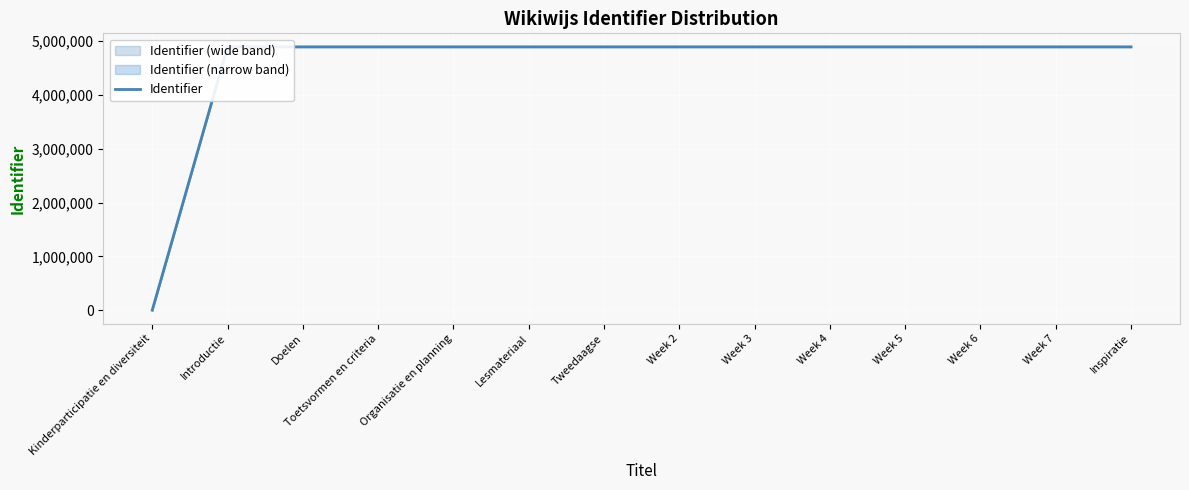

Reading right to left, list all the values displayed in this chart.

4890878	4890876	4890874	4890872	4890870	4890868	4890866	4890864	4890863	4890862	4890861	4890860	4890859	0